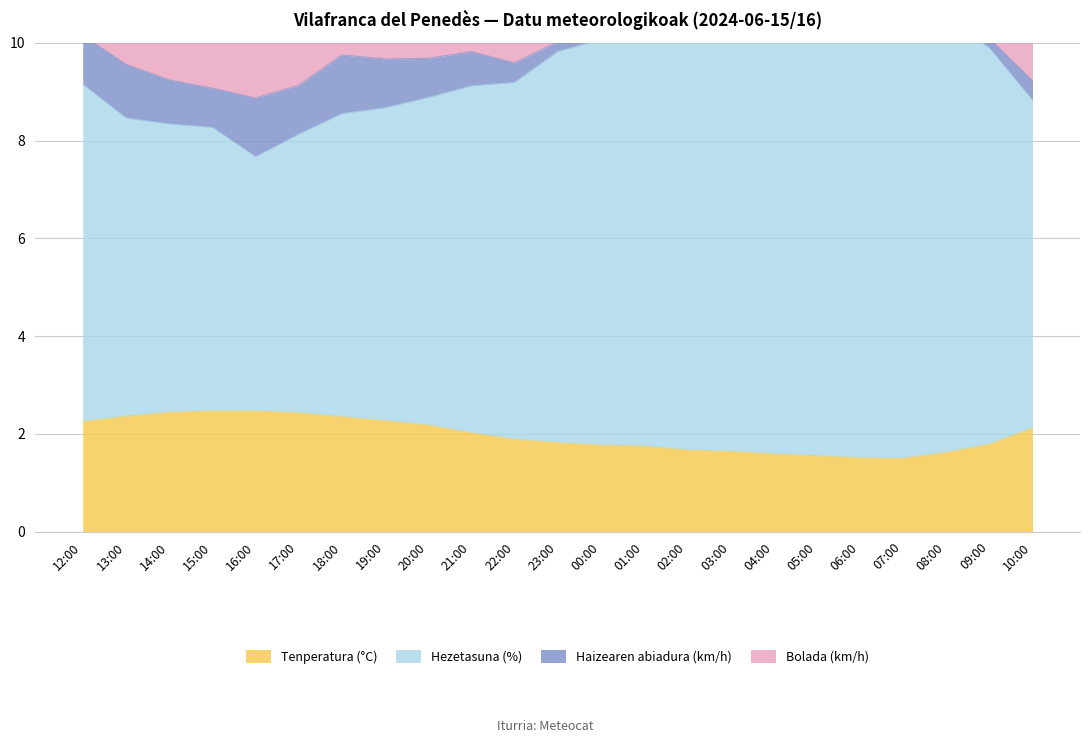

Which category has the highest value across all series?

07:00